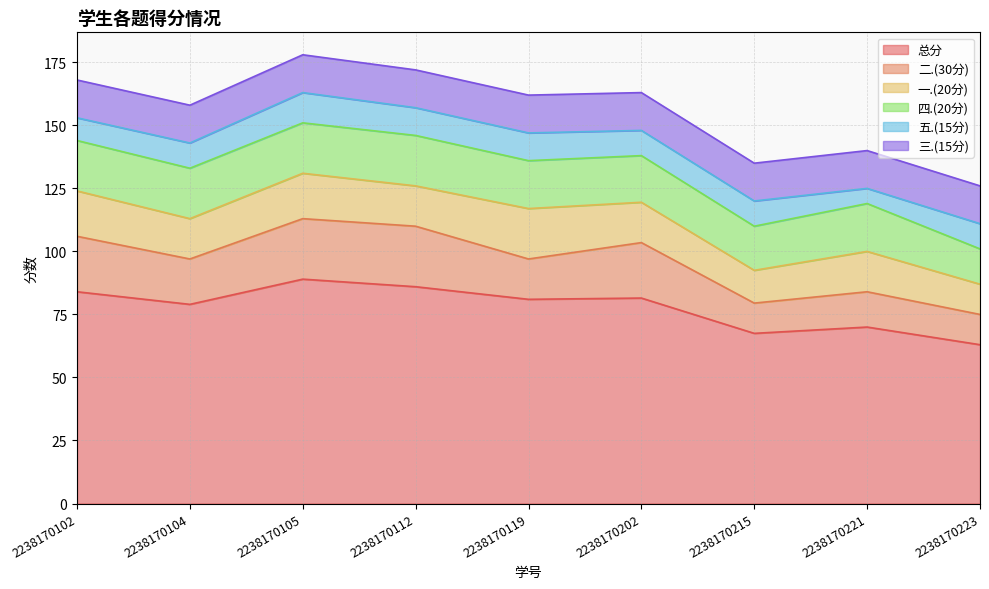

Between 2238170102 and 2238170112, which is larger?

2238170112